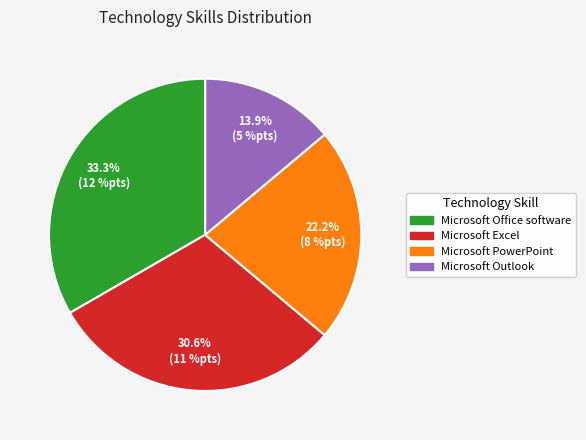

What portion of the pie excludes Microsoft Office software?

66.7%